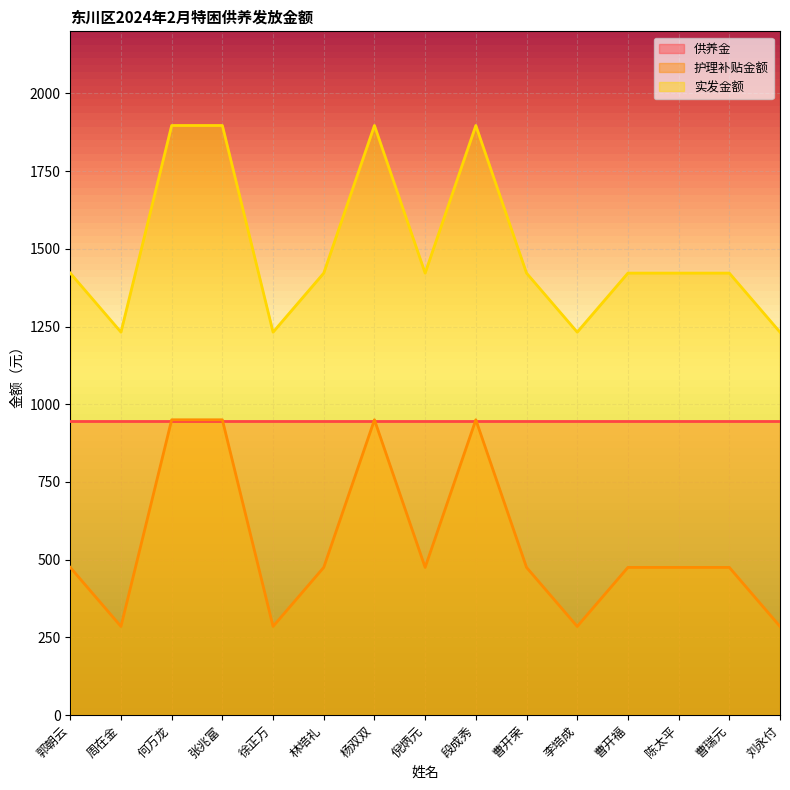

At how many categories does at least one series exceed 879?

15